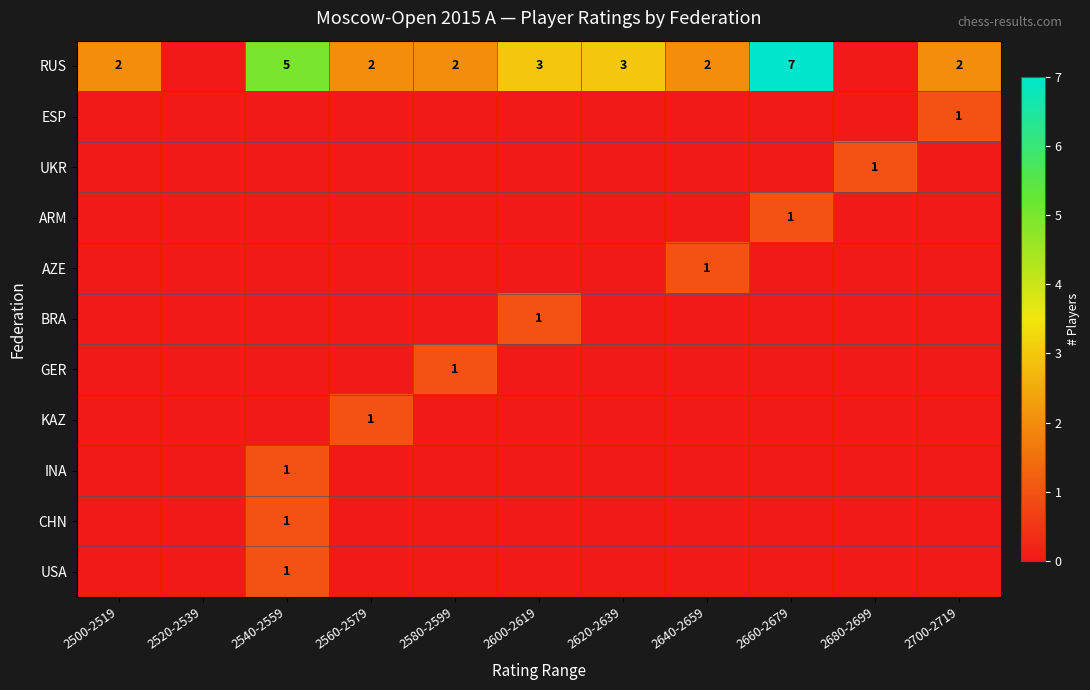

The value of RUS at 2640-2659 is 2. True or false?

True